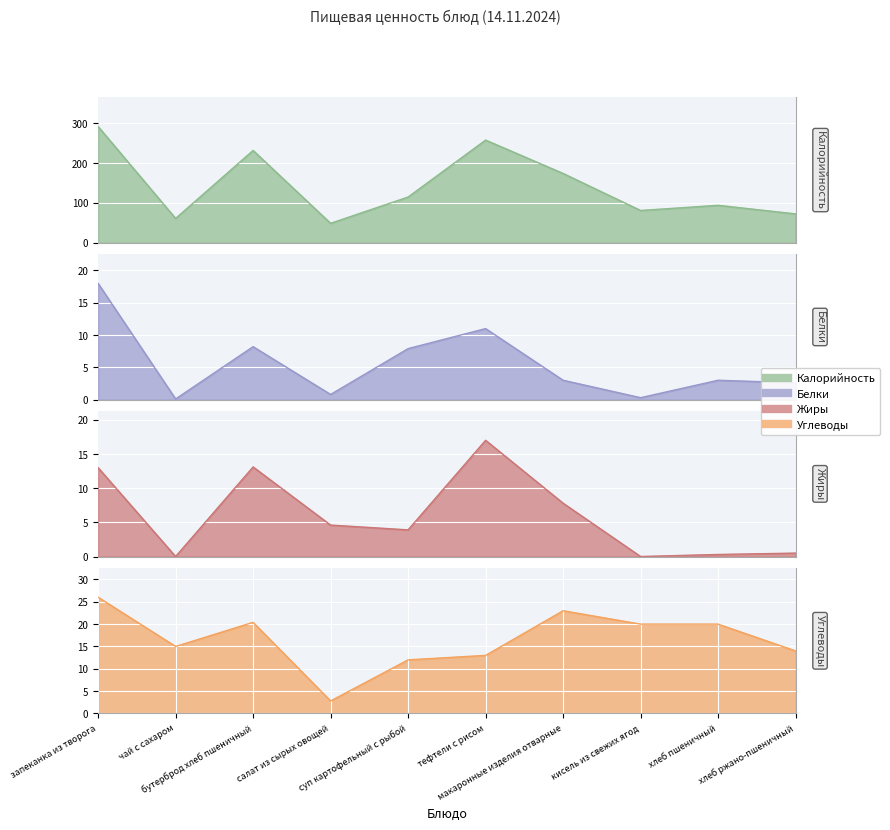

True or false: Жиры has more than 2 points higher than both neighbors.

False